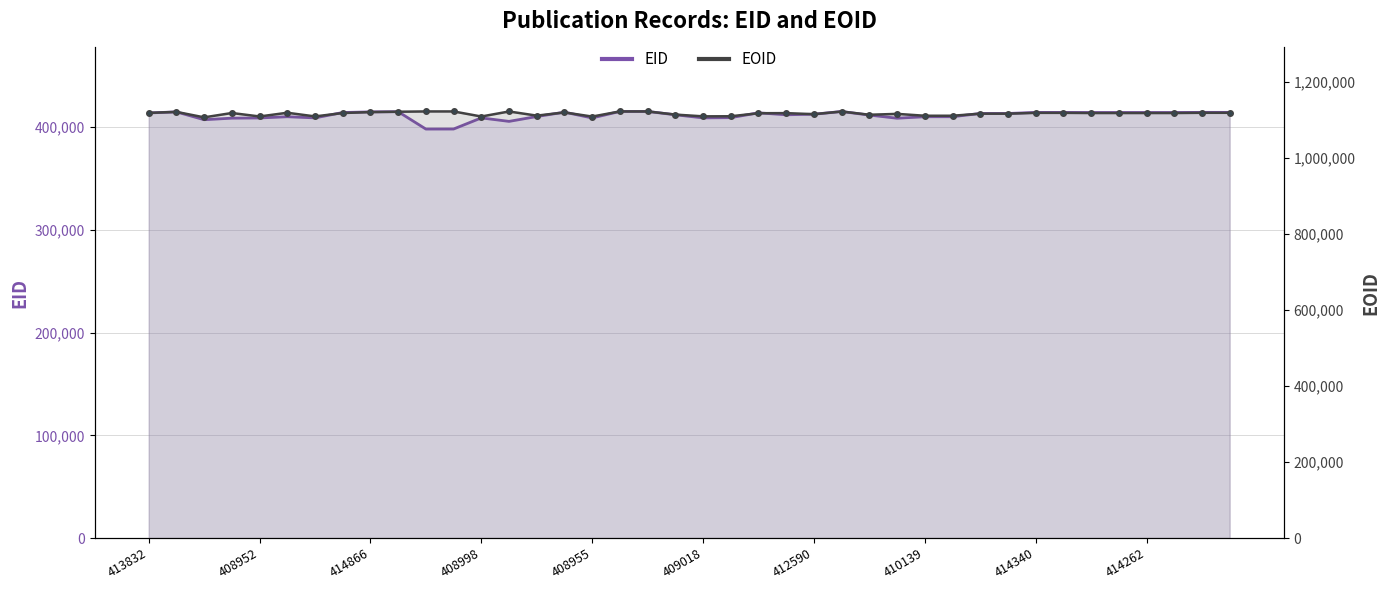

What is the label of the 38th point from the left?

414263